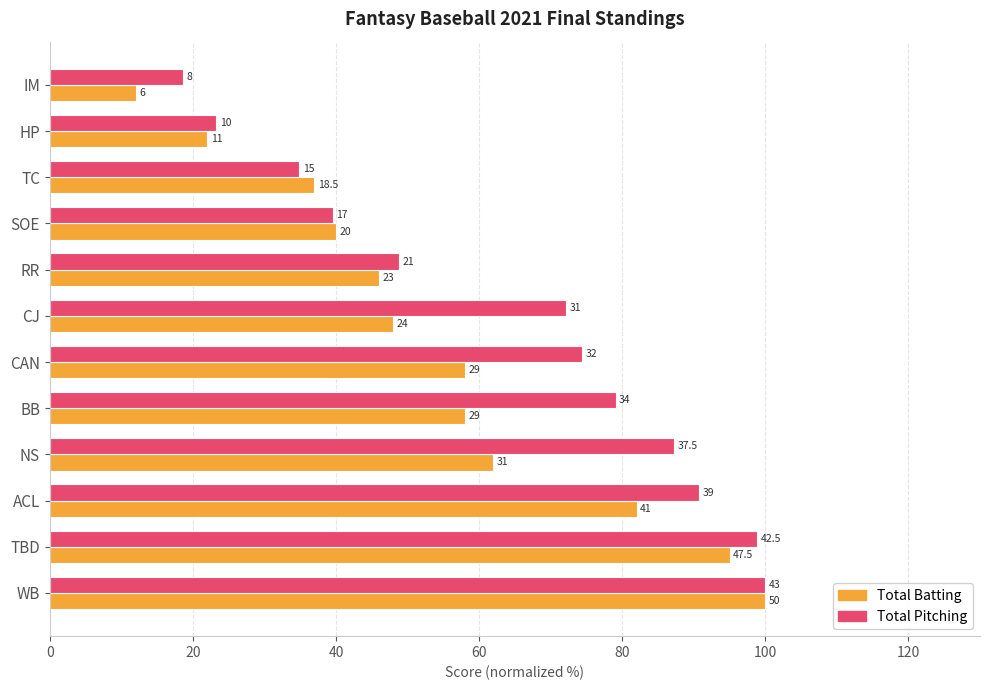

Reading left to right, transcribe all the data shown in this chart.

Total Batting: 100.0	95.0	82.0	62.0	58.0	58.0	48.0	46.0	40.0	37.0	22.0	12.0
Total Pitching: 100.0	98.8	90.7	87.2	79.1	74.4	72.1	48.8	39.5	34.9	23.3	18.6